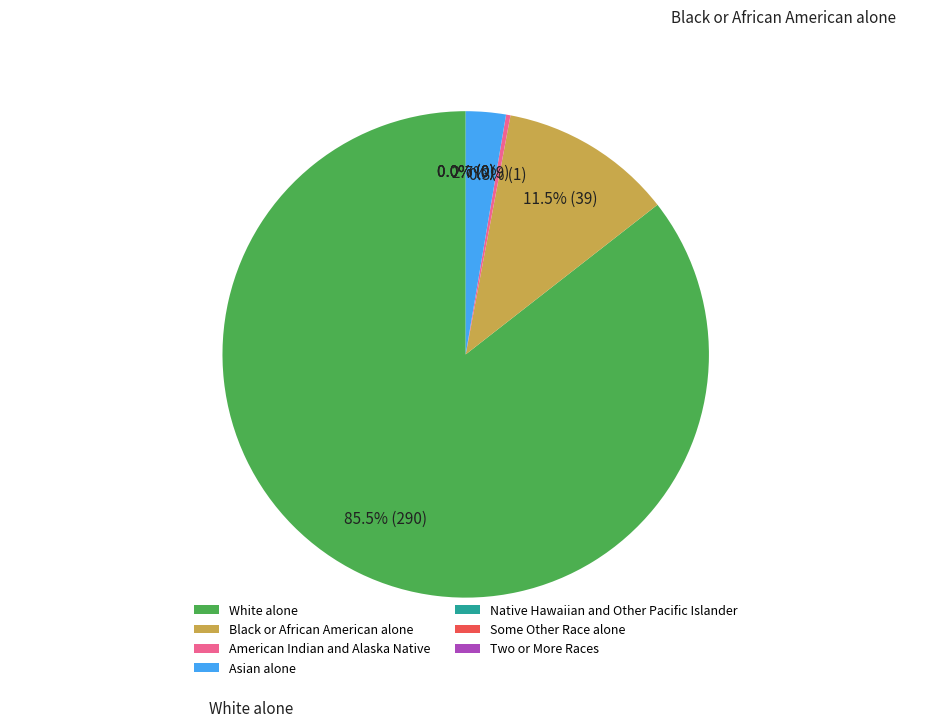

To the nearest percent, what is the difference between the White alone and Native Hawaiian and Other Pacific Islander slice percentages?

86%